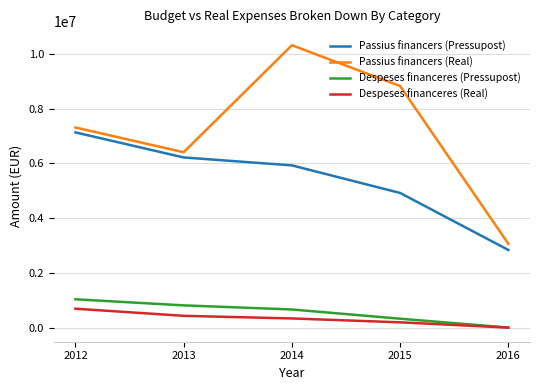

How many values in the Passius financers (Real) series are below 7308095?

2